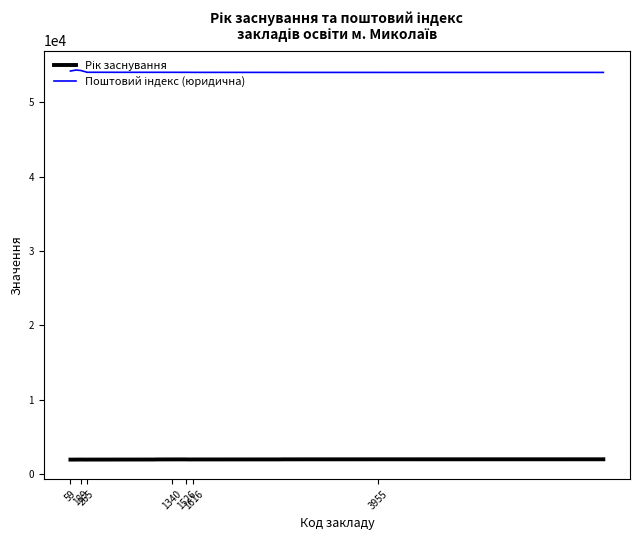

What is the maximum value shown in the chart?

54333.5